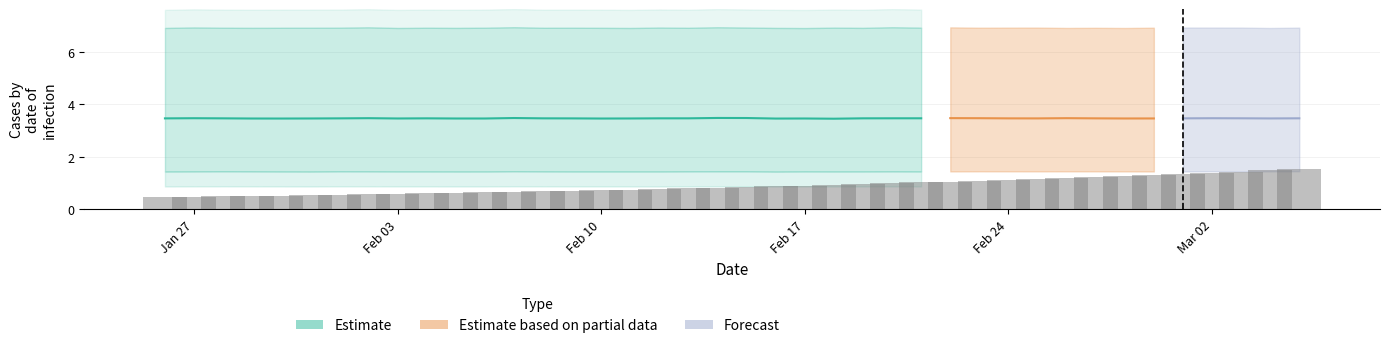

True or false: Quantile.0.75(R) has a value of 9.3 at 2020-02-01.

False